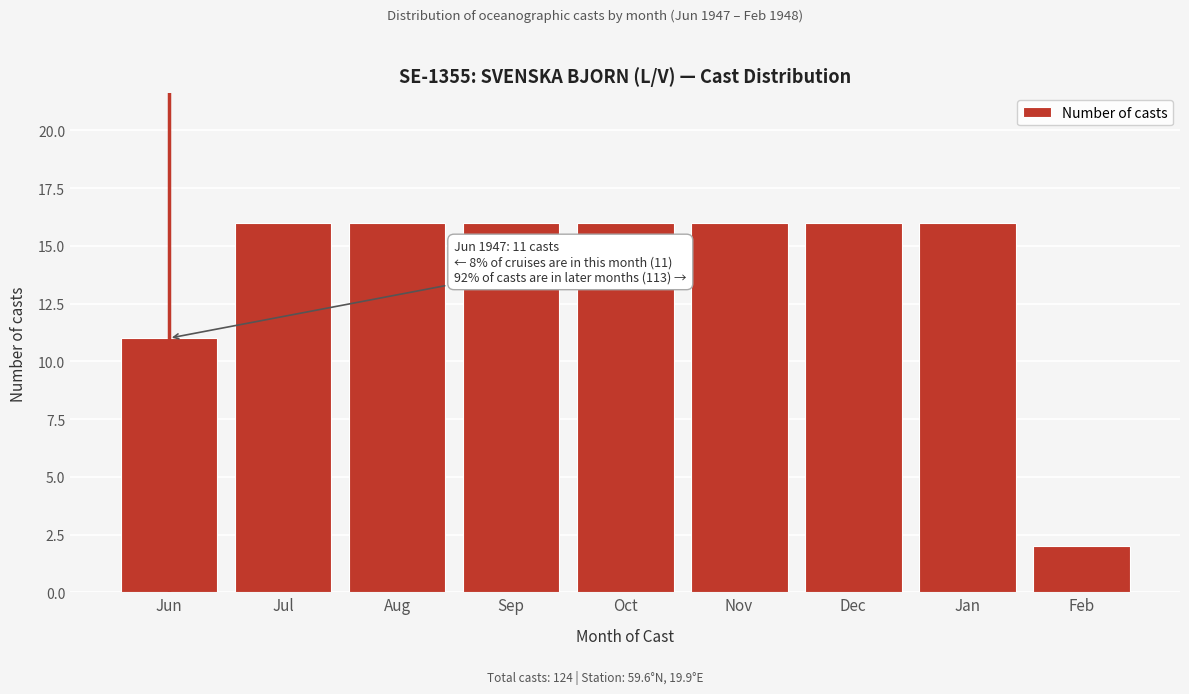

Reading left to right, list all the values displayed in this chart.

11	16	16	16	16	16	16	16	2